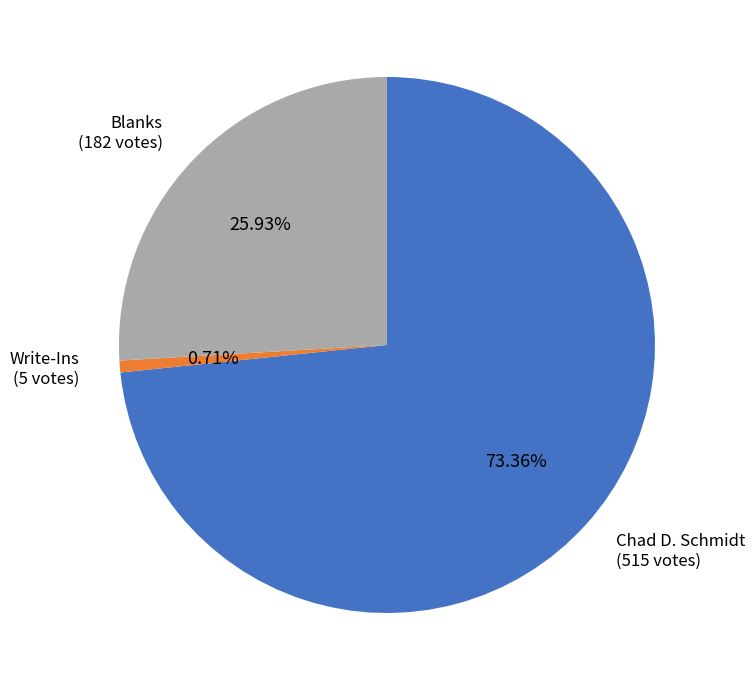

Is there any slice that represents more than half of the pie?

Yes